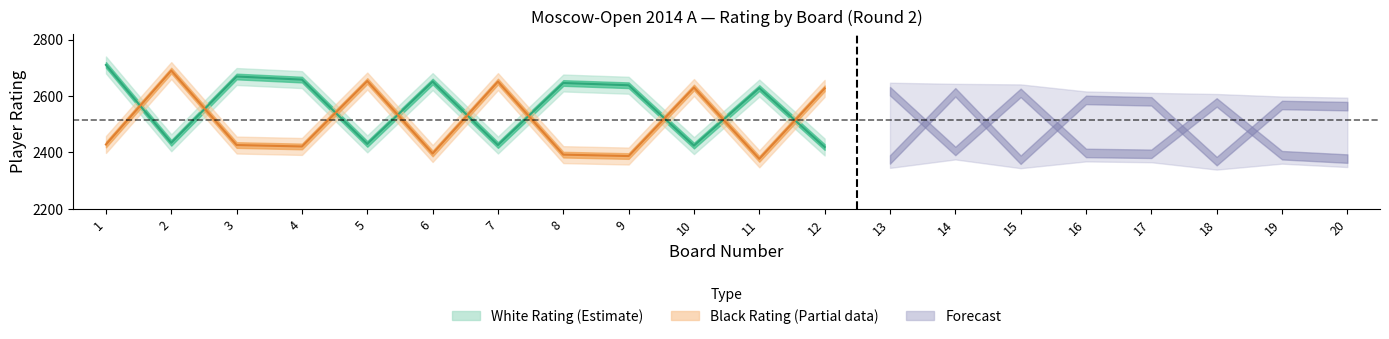

List the labels in order of white_rating value, largest first.

1, 3, 4, 6, 8, 9, 11, 13, 15, 18, 2, 5, 7, 10, 12, 14, 16, 17, 19, 20